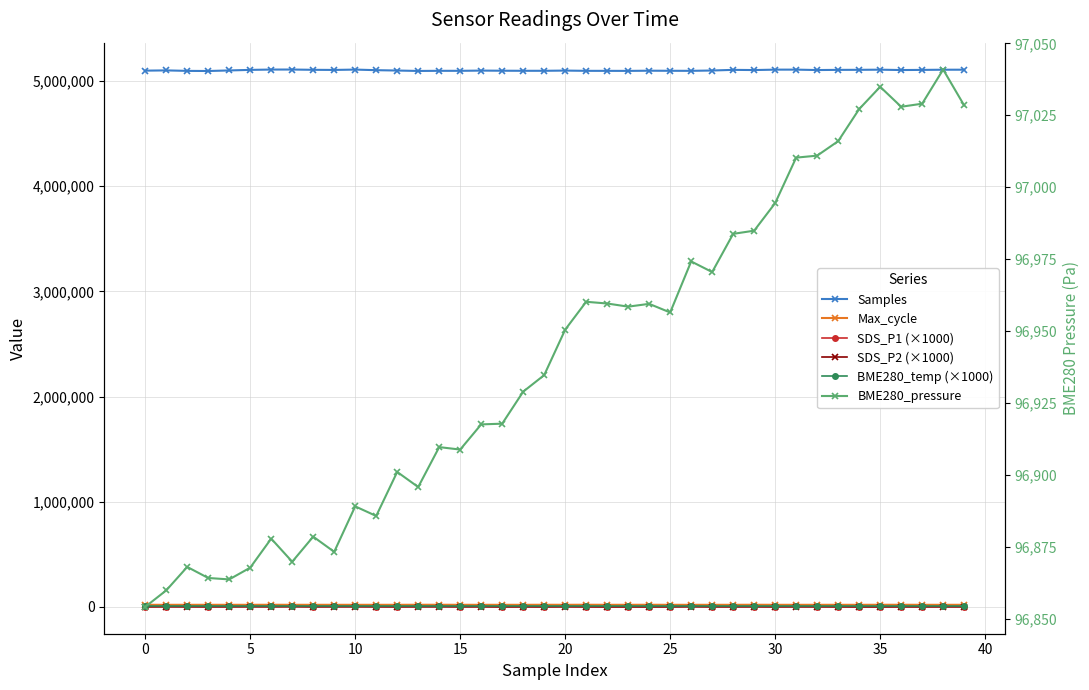

Which category has the lowest value in the SDS_P2 (×1000) series?

19